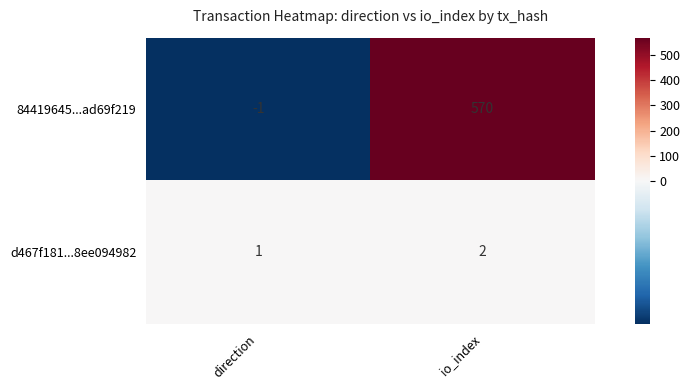

Where is d467f181...8ee094982 nearest to the value 1?

direction